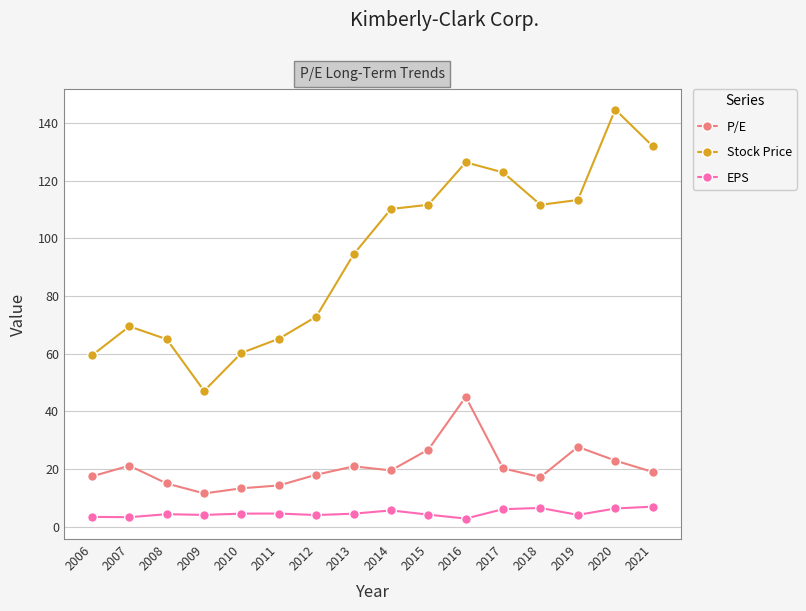

What is the difference between the EPS values at 2020 and 2014?

0.7